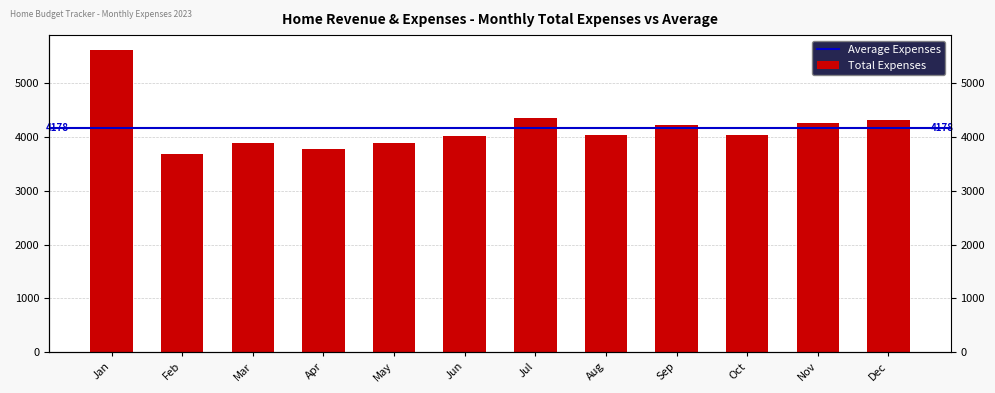

At which category does the chart reach its peak across all series?

Jan